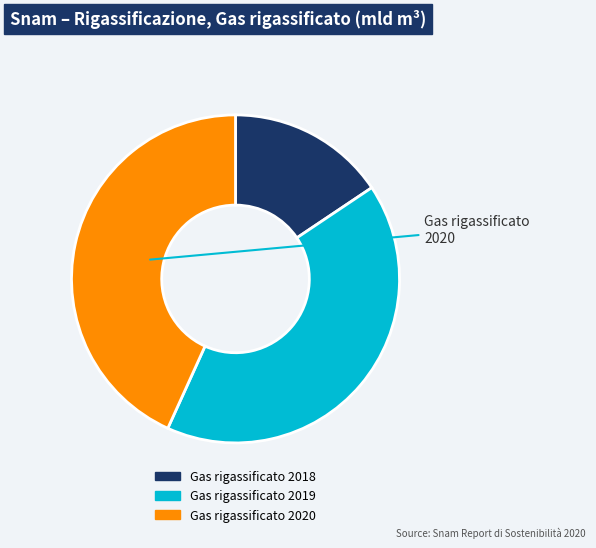

To the nearest percent, what percentage of the pie is Gas rigassificato 2020?

43%